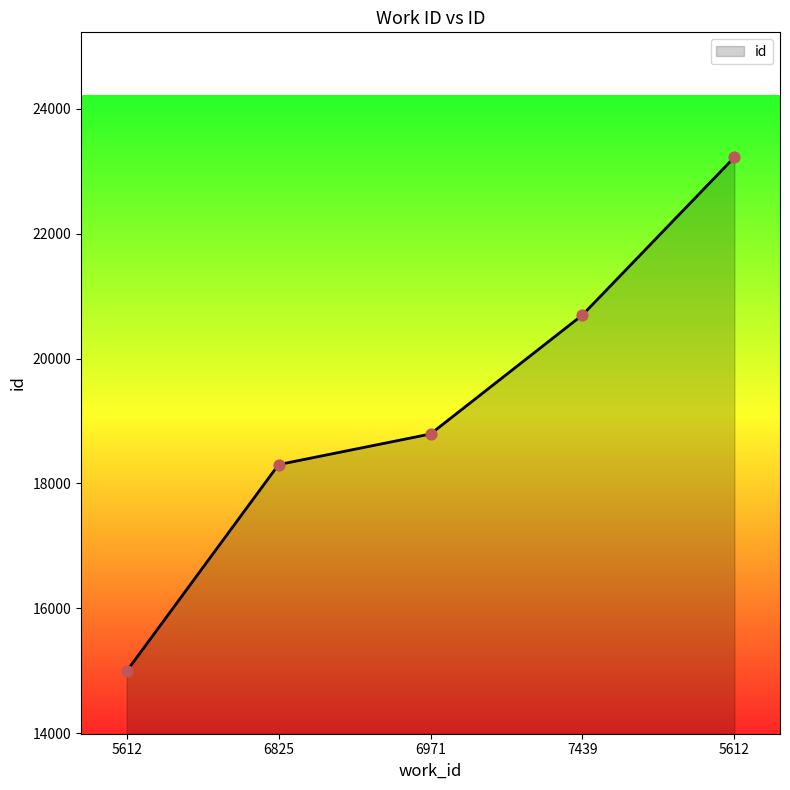

Approximately how many times larger is the value at 5612 compared to 6825?

0.8